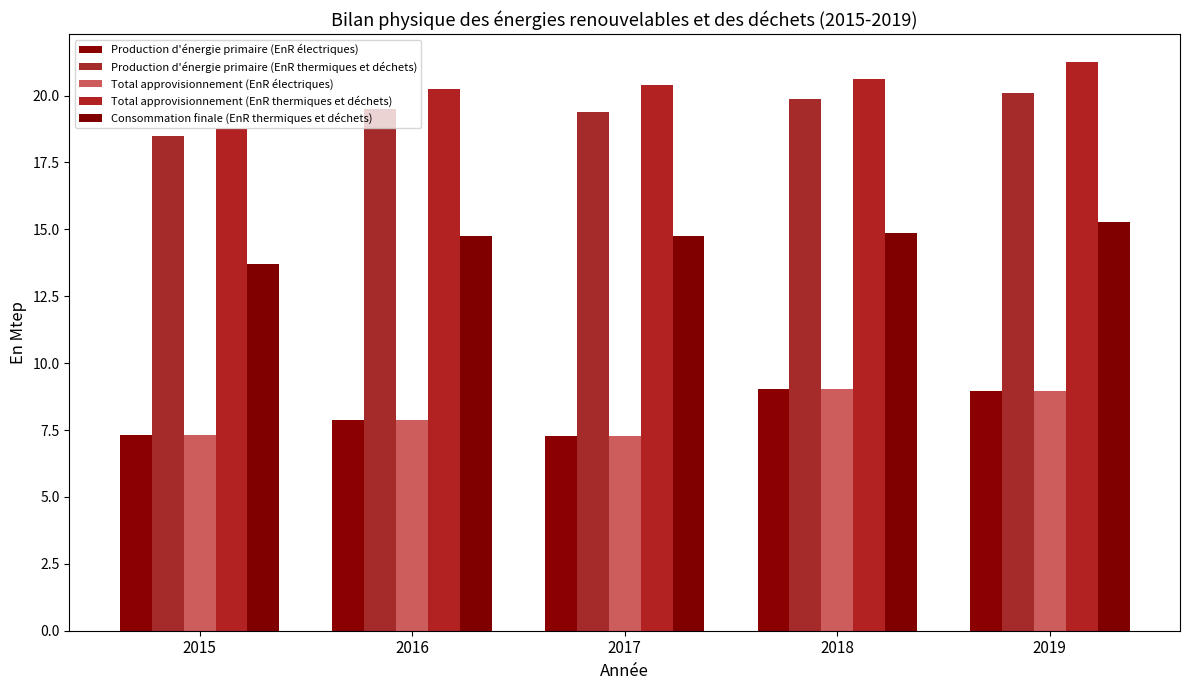

What is the difference between the maximum and minimum values in the Total approvisionnement (EnR électriques) series?

1.8